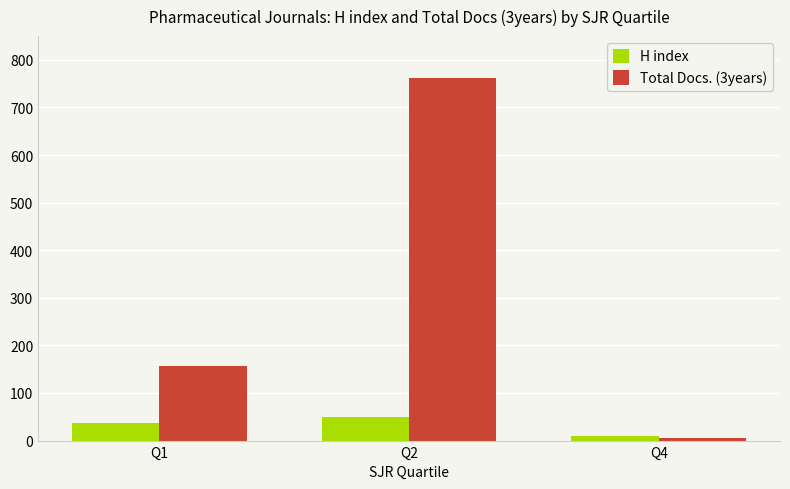

List the series in order of their peak value, highest first.

Total Docs. (3years), H index